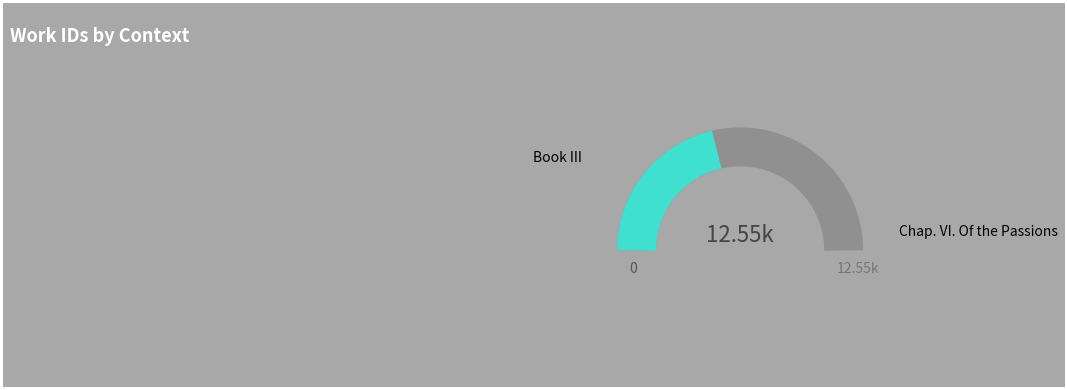

To the nearest percent, what is the combined percentage of Chap. VI. Of the Passions and Book III?

100%